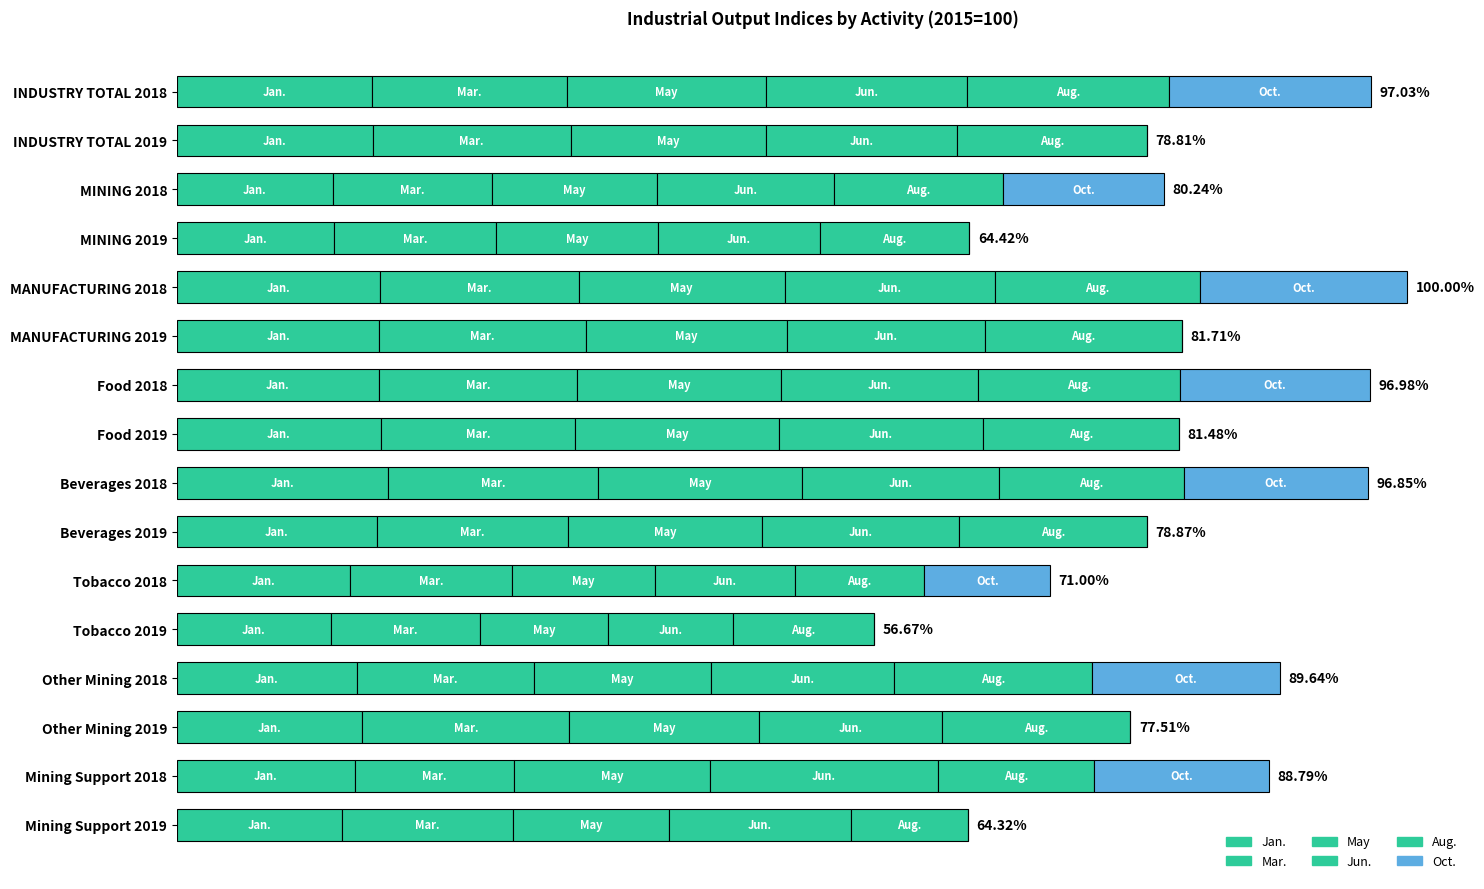

What is the difference between the maximum and minimum values in the Jan. series?

34.5